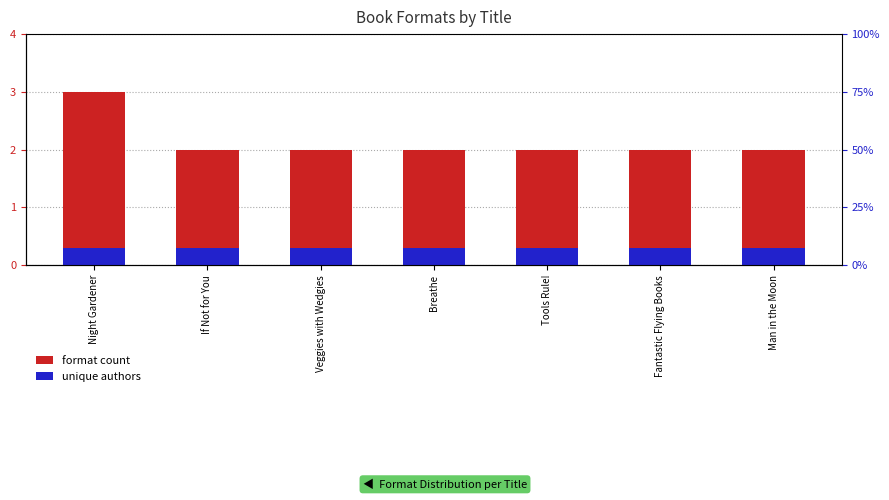

What is the value of the format count bar at the 6th from the left?

2.0